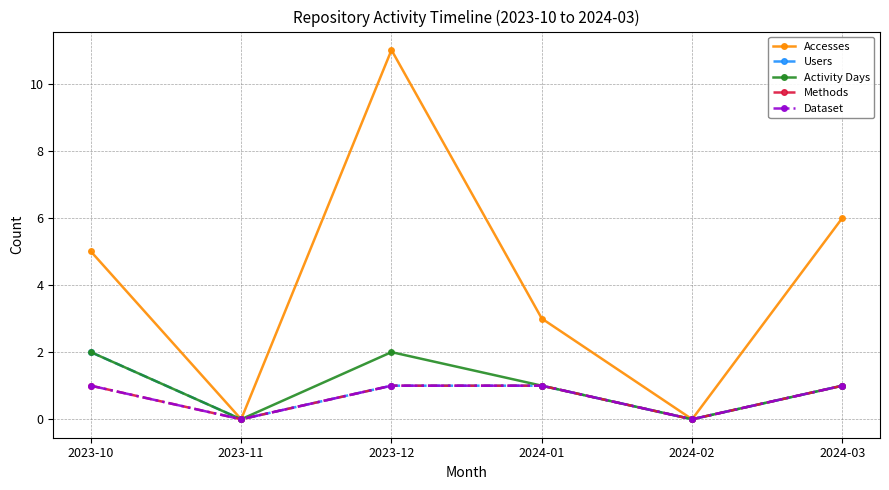

Reading left to right, list all the values displayed in this chart.

Accesses: 5	0	11	3	0	6
Users: 2	0	1	1	0	1
Activity Days: 2	0	2	1	0	1
Methods: 1	0	1	1	0	1
Dataset: 1	0	1	1	0	1